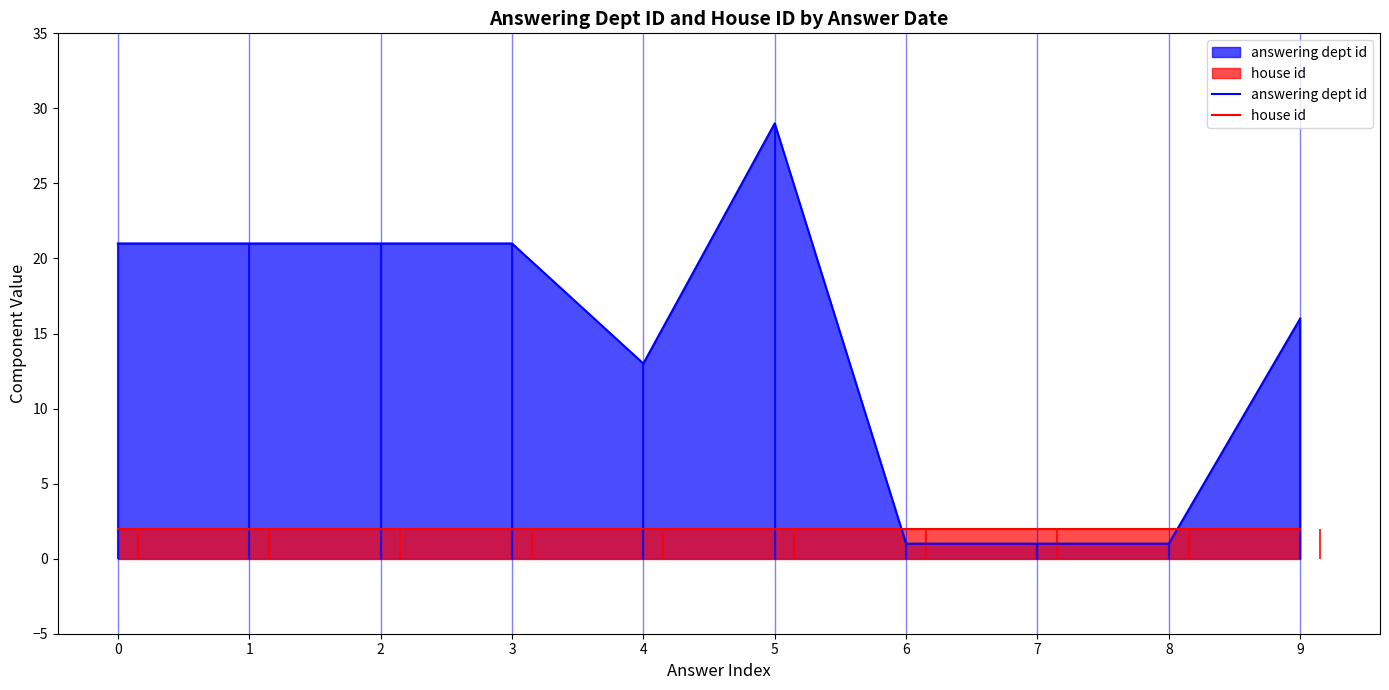

True or false: answering dept id has a value of 13 at 4.

True